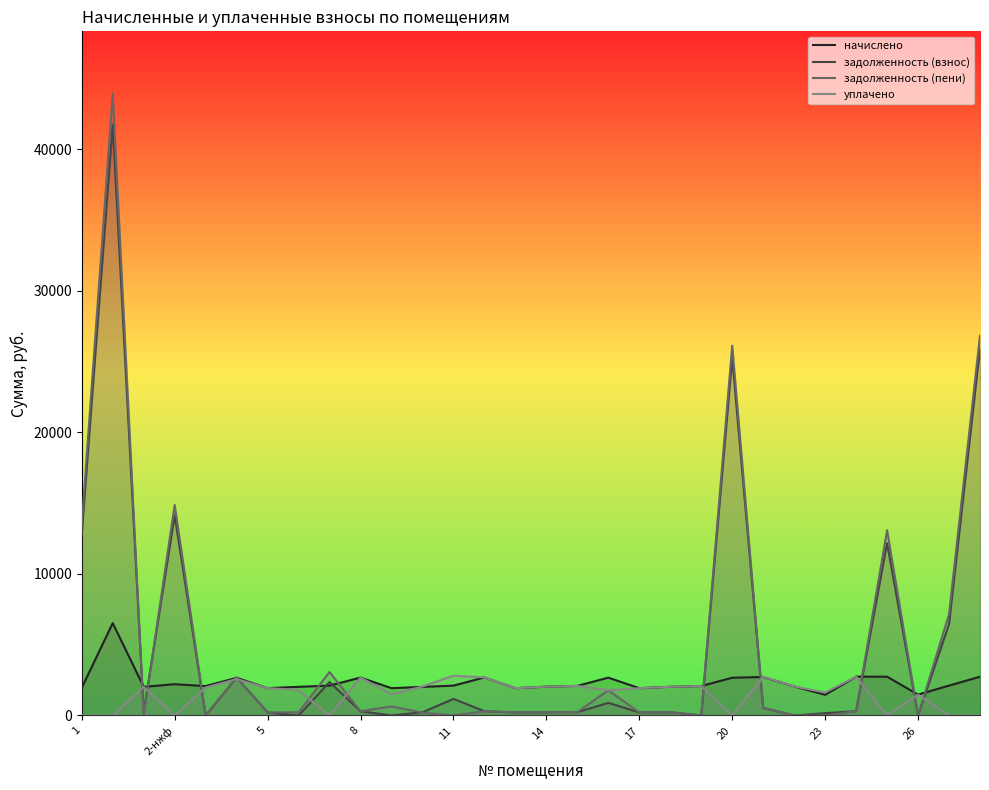

List the series in order of their peak value, highest first.

задолженность (пени), задолженность (взнос), начислено, уплачено